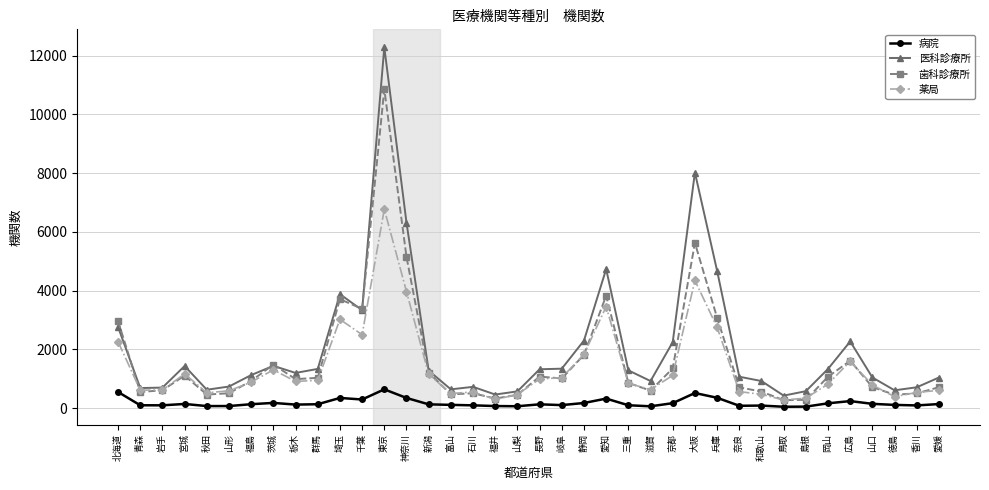

What is the difference between the 薬局 values at 岡山 and 奈良?

256